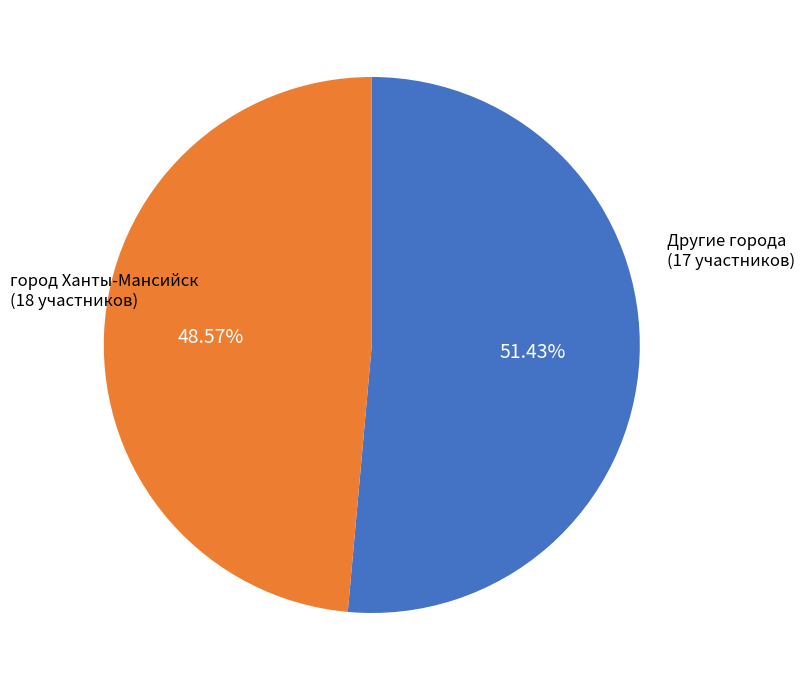

Do город Ханты-Мансийск and Другие города together represent more than half of the pie?

Yes